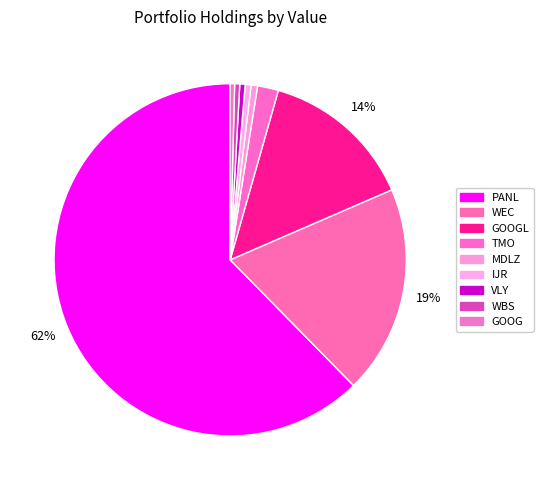

Does any single category account for the majority?

Yes